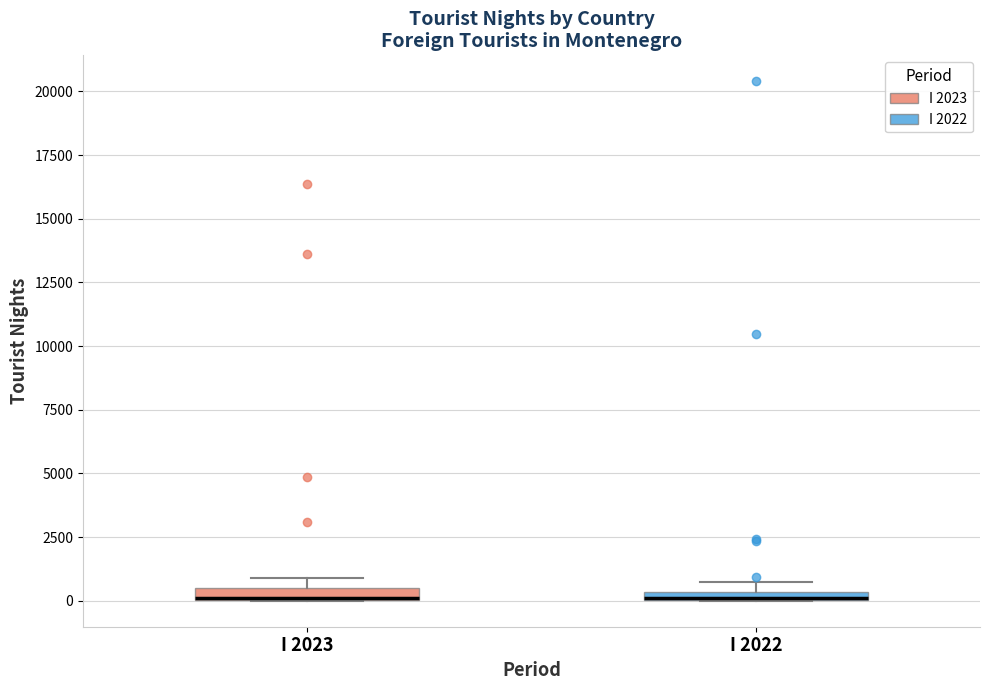

Where is the upper edge of the box for I 2022 on the y-axis? The values are not printed on the chart, so give them approximately, as read against the axis.

500